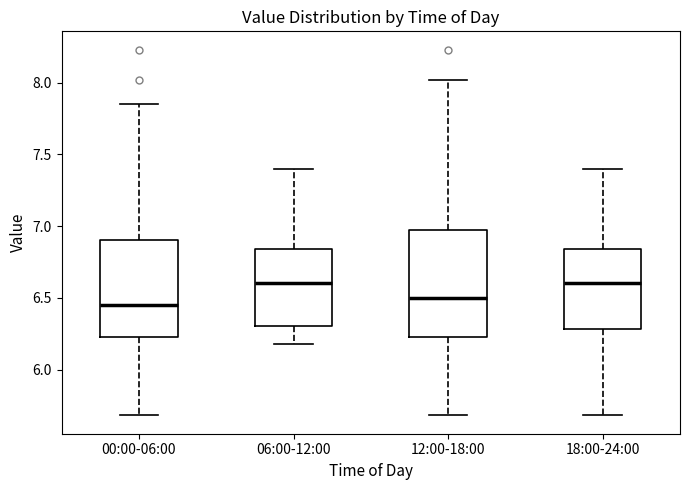

Which box is the tallest, from its lower edge to its upper edge?

12:00-18:00